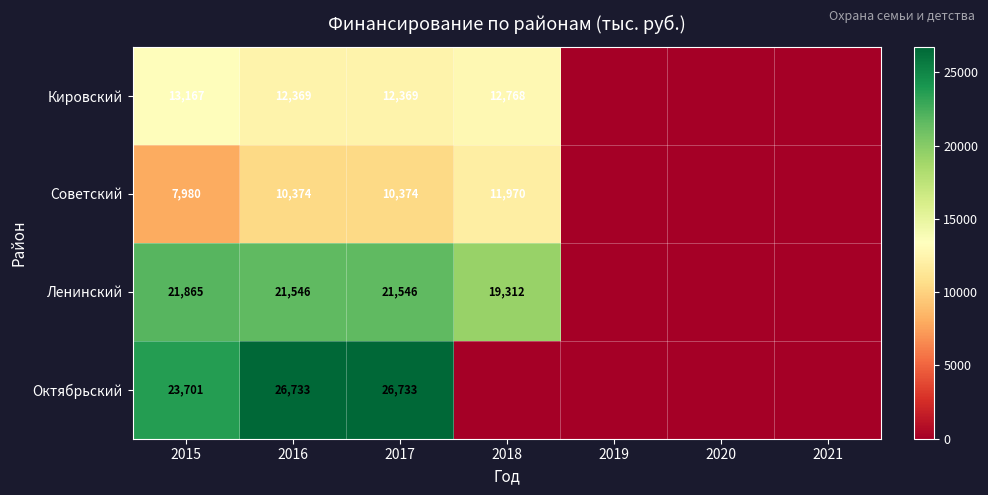

What is the difference between the Кировский values at 2016 and 2015?

798